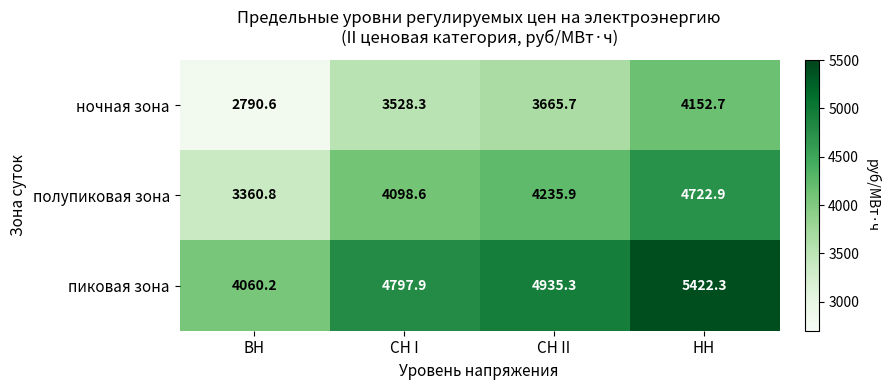

The value of ночная зона at СН II is 3665.7. True or false?

True